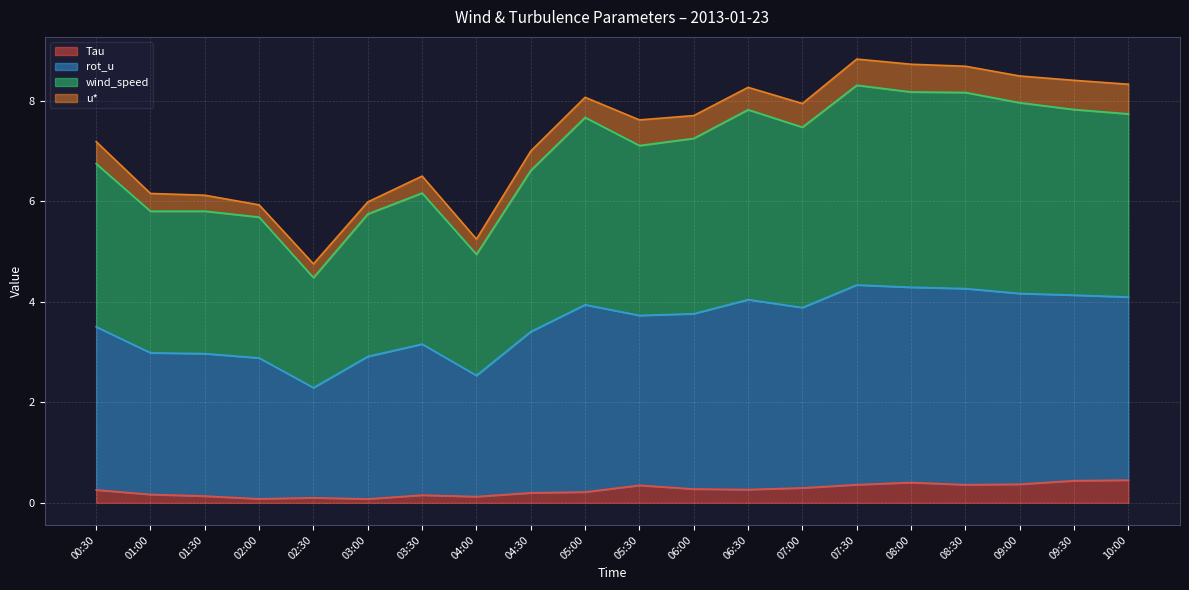

Does the chart display data point markers on the line(s)?

No